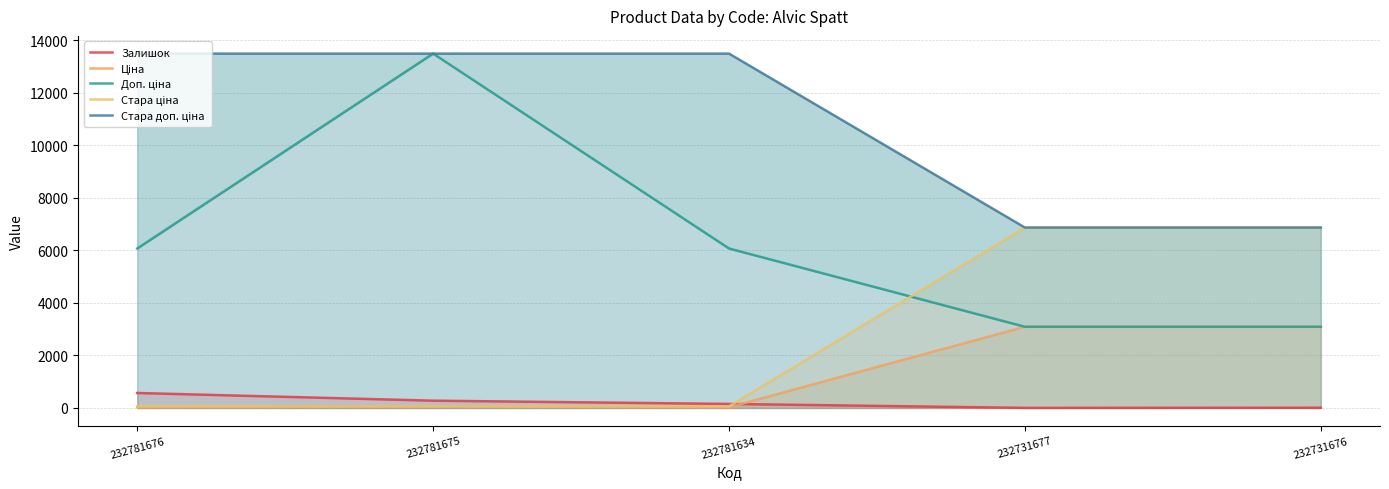

Which category has the highest value in the Стара ціна series?

232731677